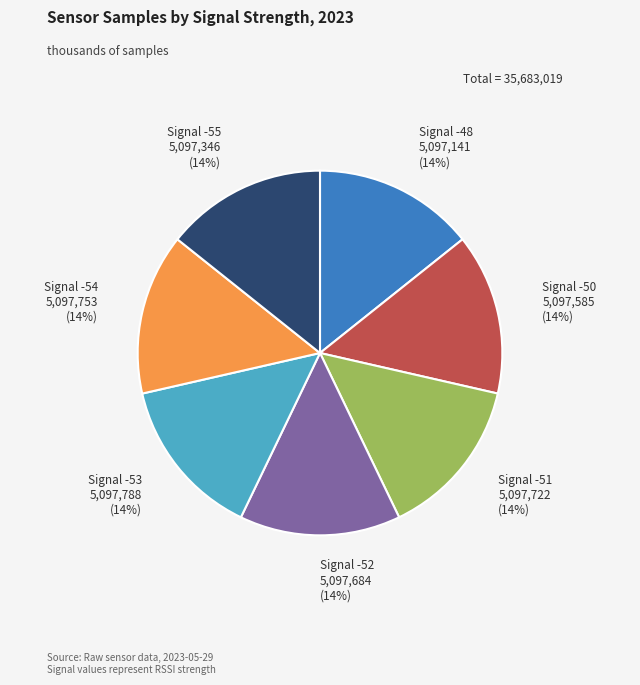

Is there a majority slice in this chart?

No